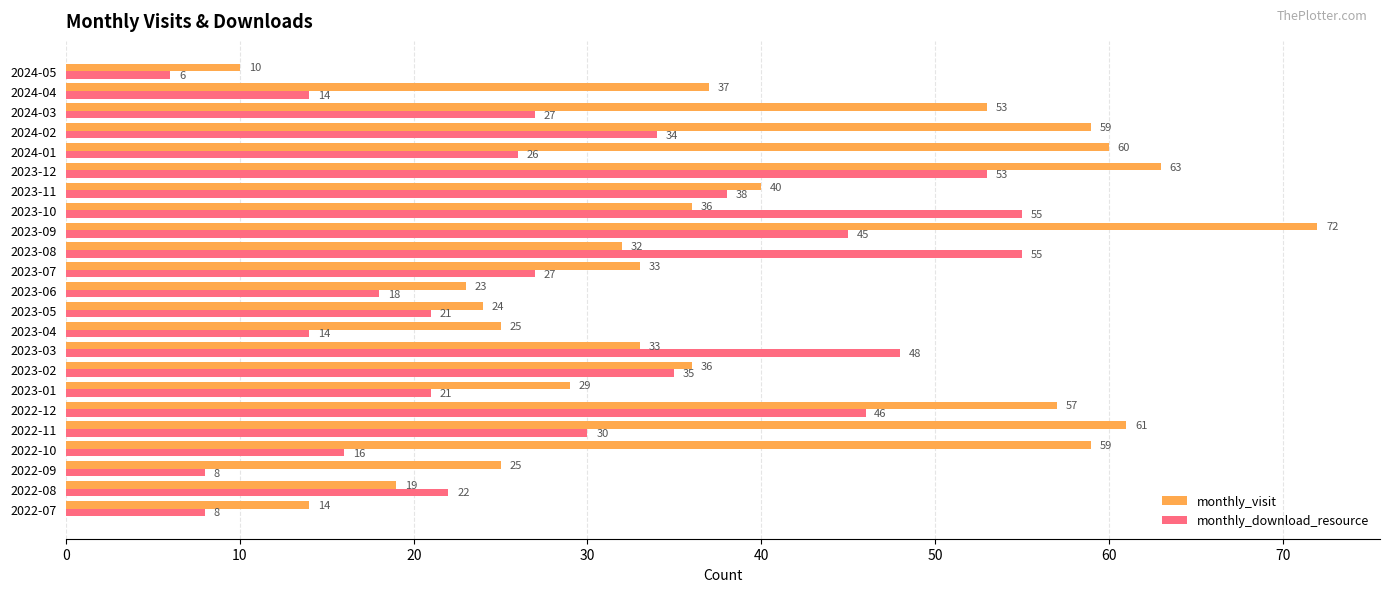

What are all the series names shown in the legend?

monthly_visit, monthly_download_resource